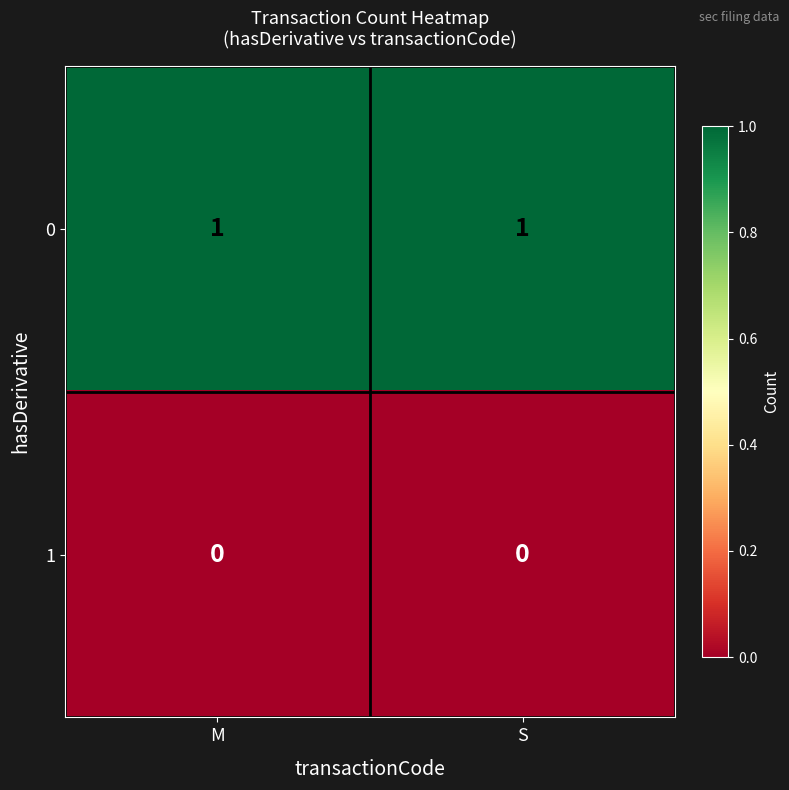

Is it true that 1 equals 0 at S?

True